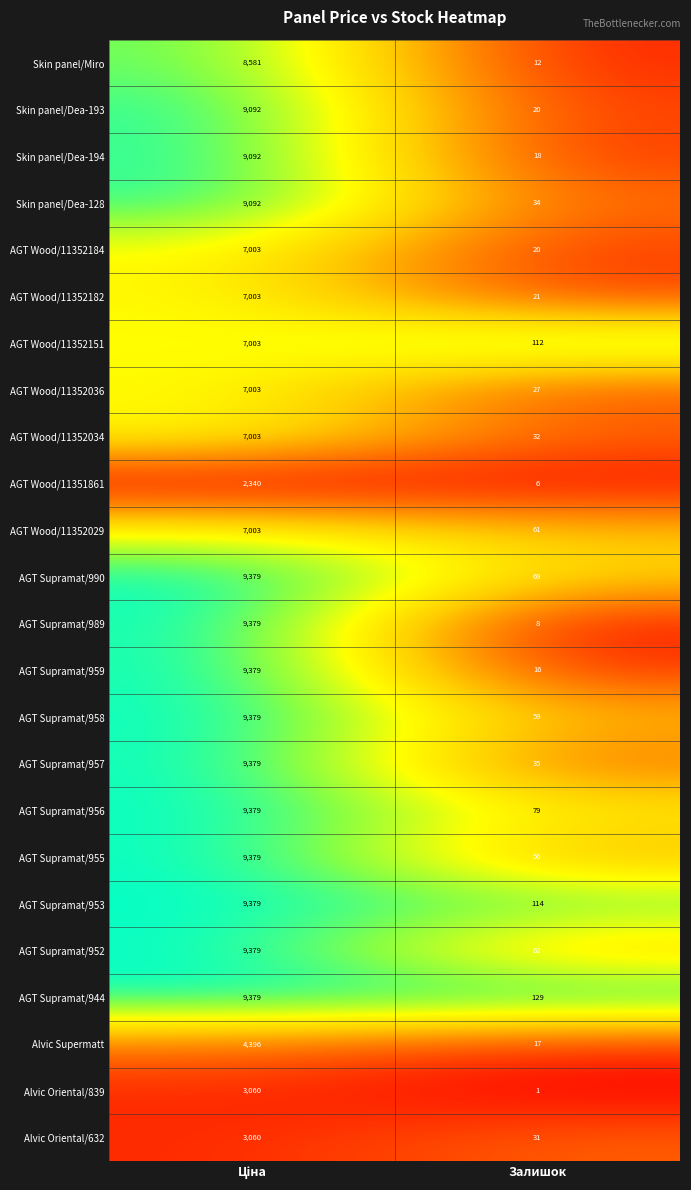

What is the highest value of the Skin panel/Dea-128 series?

9092